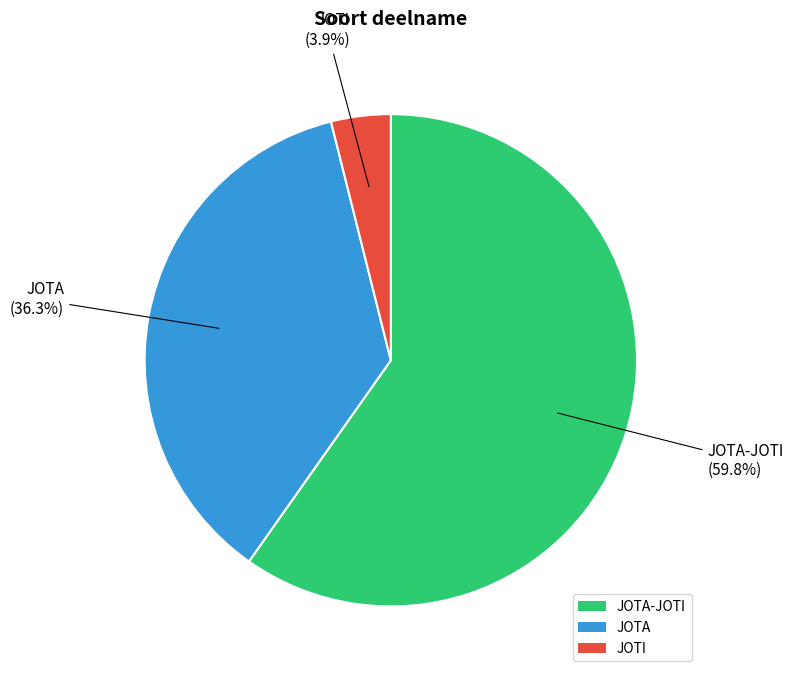

The JOTA slice represents 36% of the pie. True or false?

True